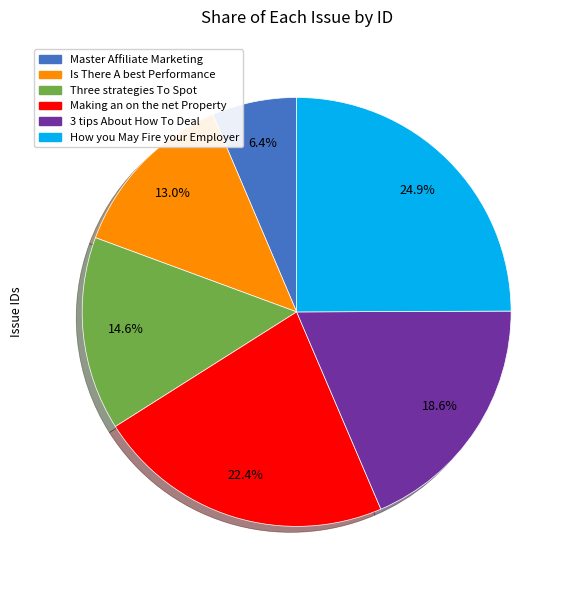

Is there any slice that represents more than half of the pie?

No